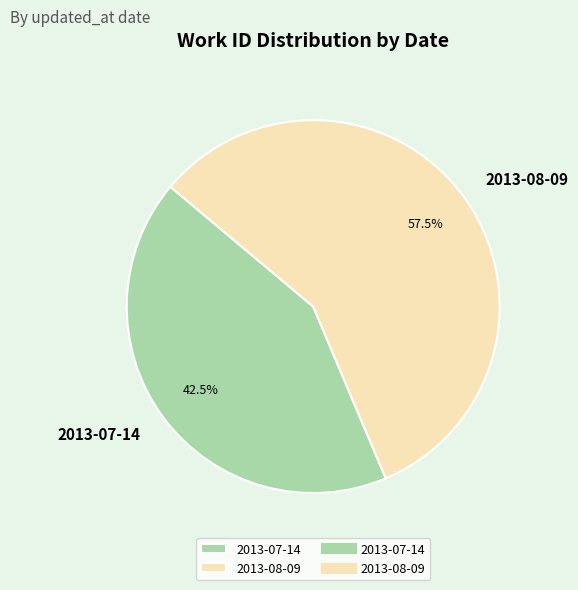

Is 2013-07-14 the majority of the pie?

No